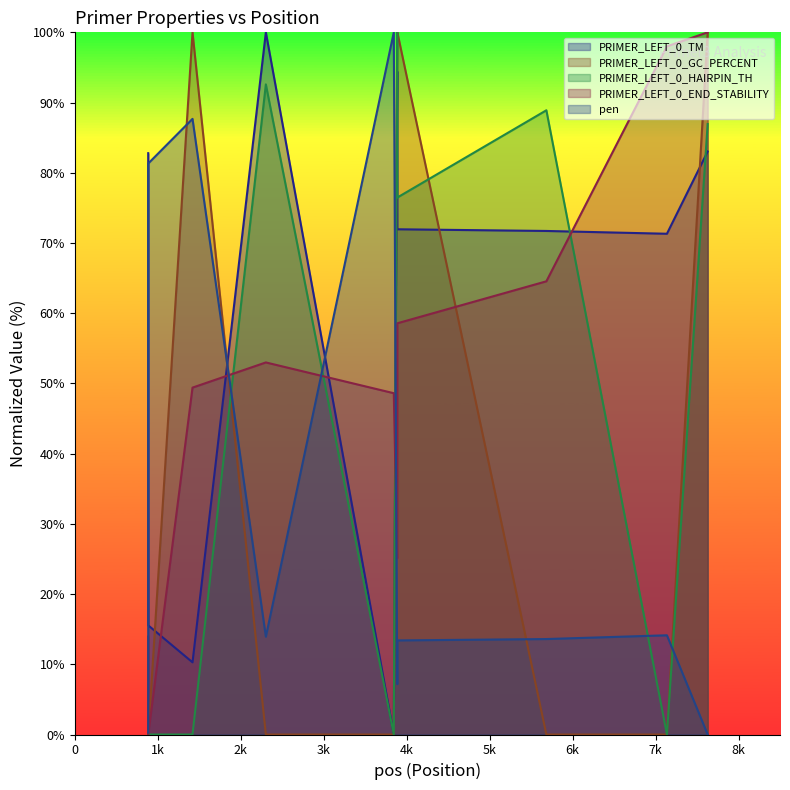

Count the number of data series in this chart.

5